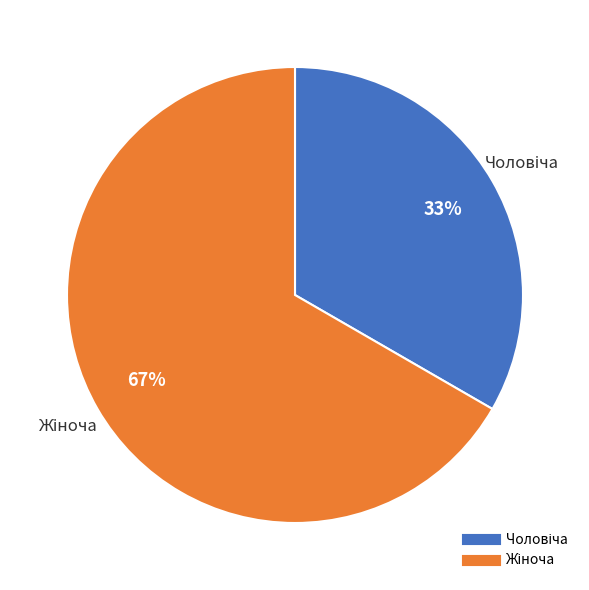

To the nearest percent, what is the average slice percentage?

50%